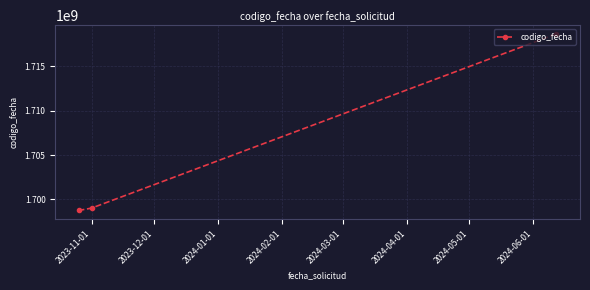

Does the chart have visible grid lines?

Yes